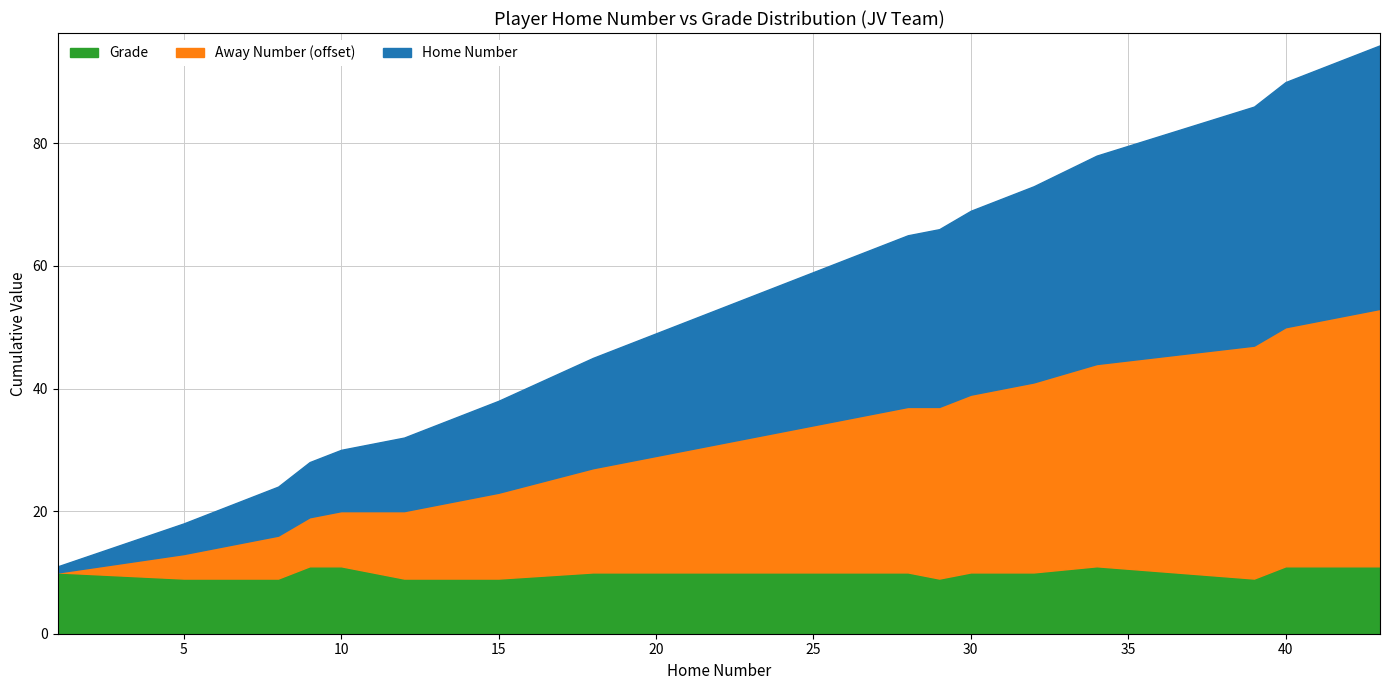

What is the value of the JV point at the 1st from the left?

11